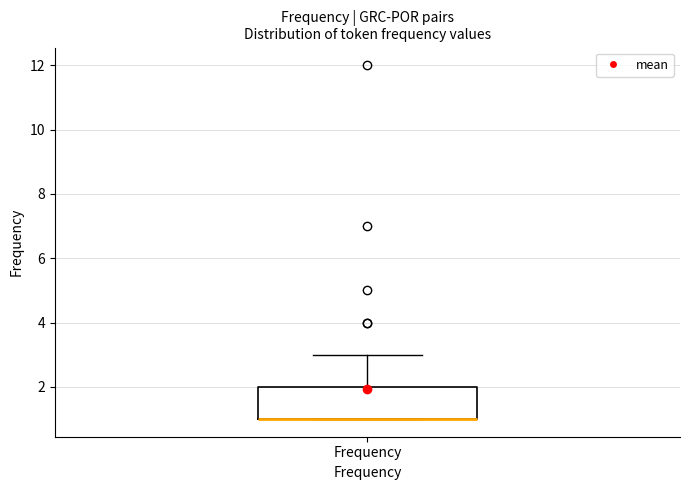

Transcribe this box plot: give where the median line is, the range the box spans, and where the two whiskers end, as read against the y-axis. The values are not printed on the chart, so give them approximately, as read against the axis.

median 1 (drawn on the box's lower edge), box 1 to 2, whiskers 1 to 3